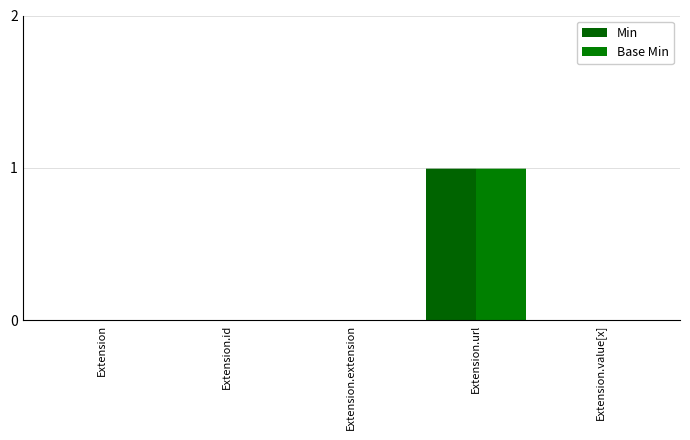

Which category has the highest value across all series?

Extension.url